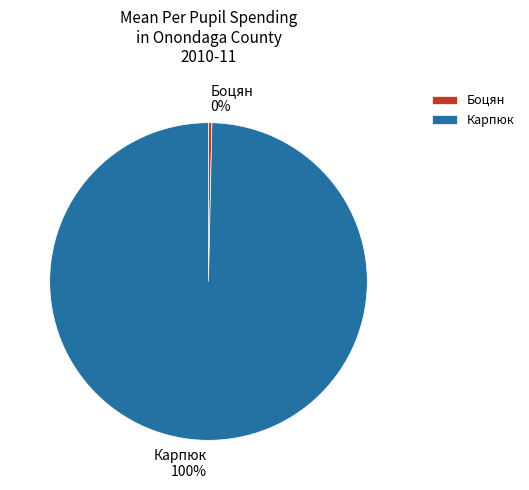

Combined, do Карпюк and Боцян account for over 50%?

Yes